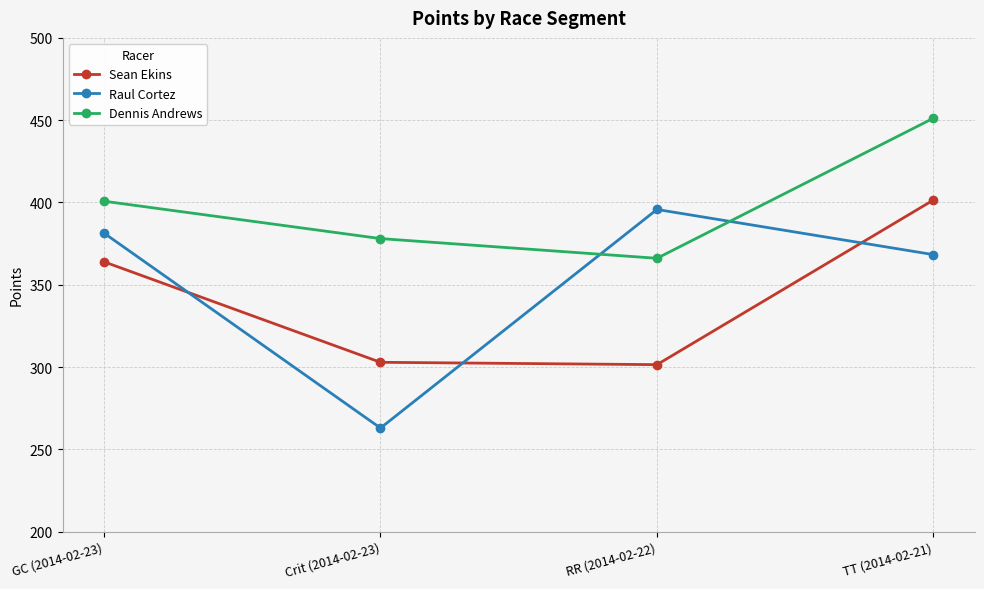

True or false: Raul Cortez and Dennis Andrews intersect in this chart.

True